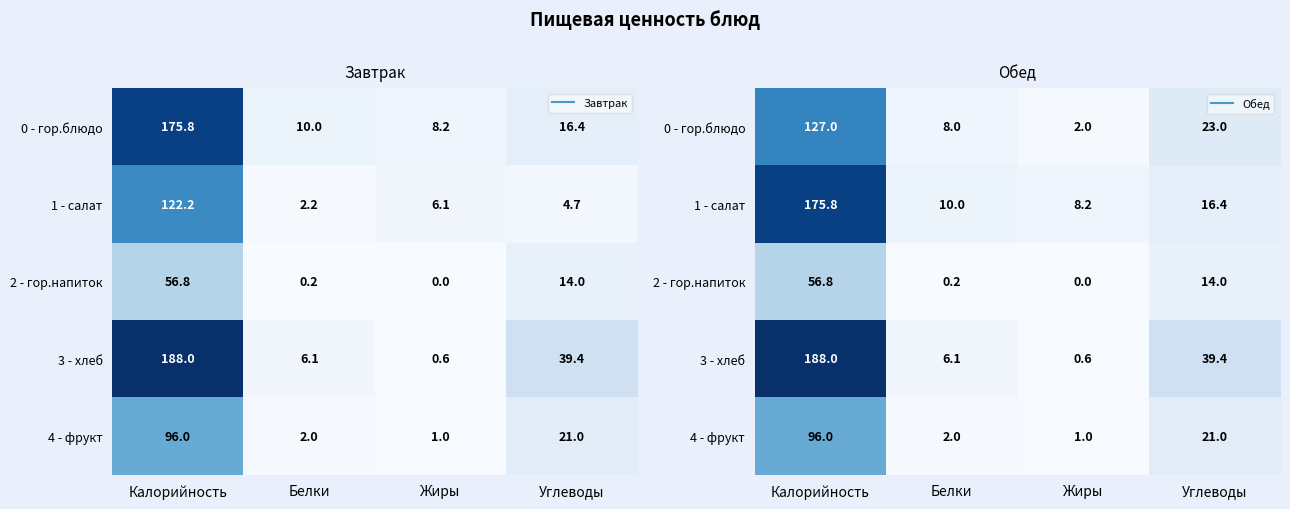

At how many categories does at least one series exceed 181?

1